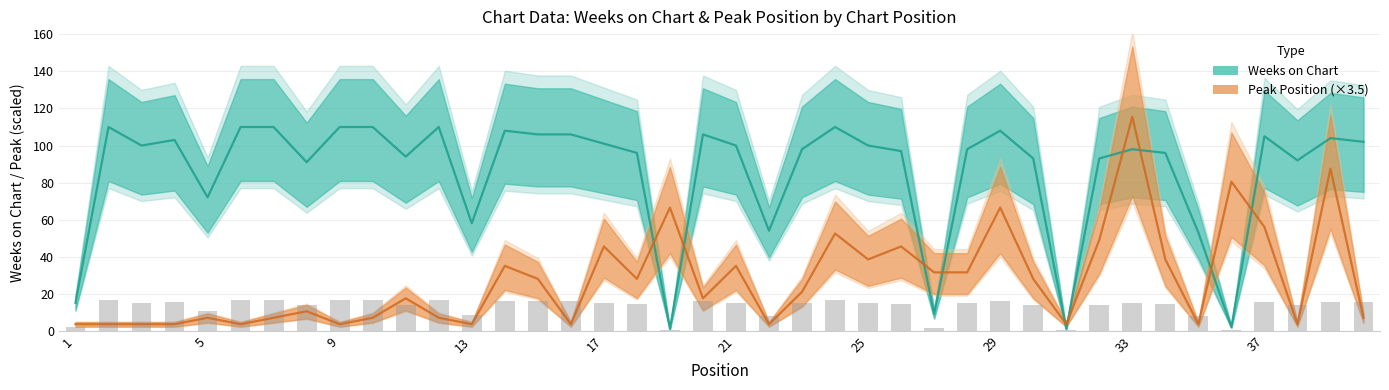

At which category is the sum across all series the highest?

33